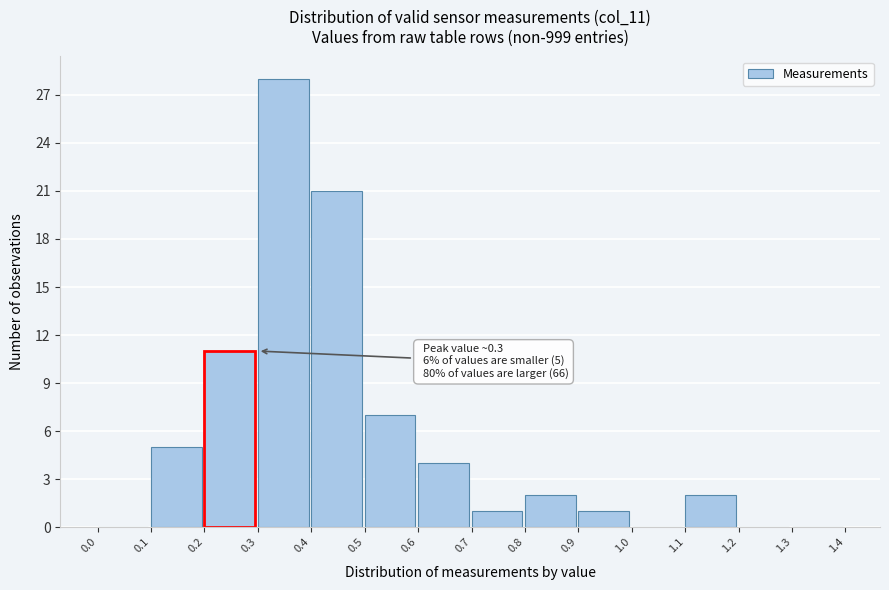

Which range on the x-axis has the tallest bar?

0.3 to 0.4